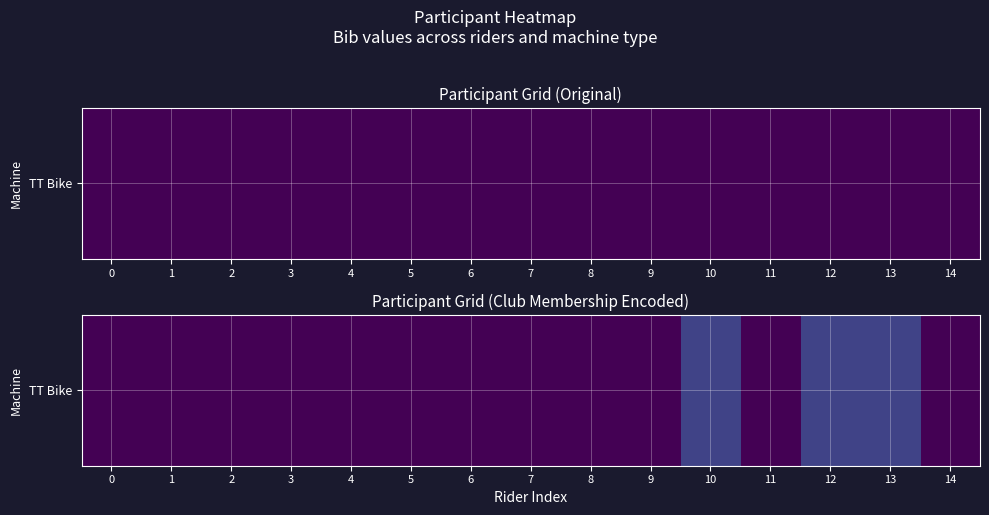

What is the difference between the maximum and minimum values?

1